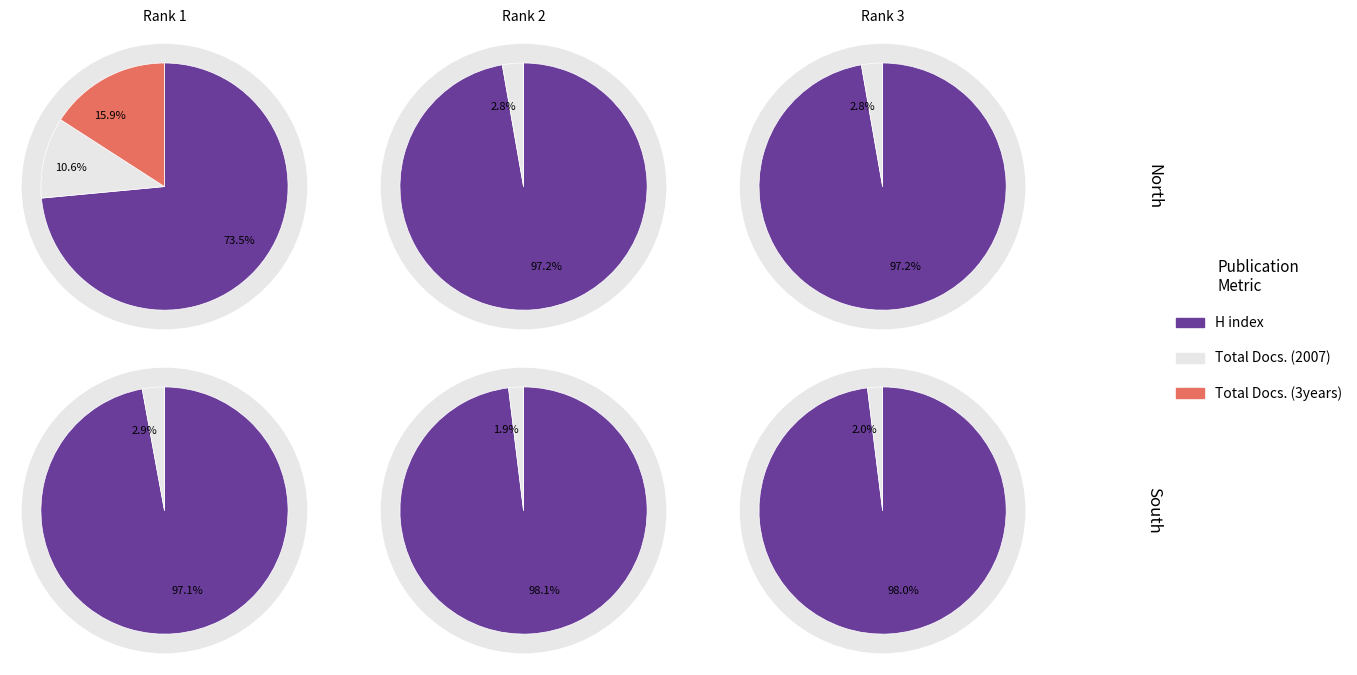

To the nearest percent, what percentage of the pie is Rank 3?

17%